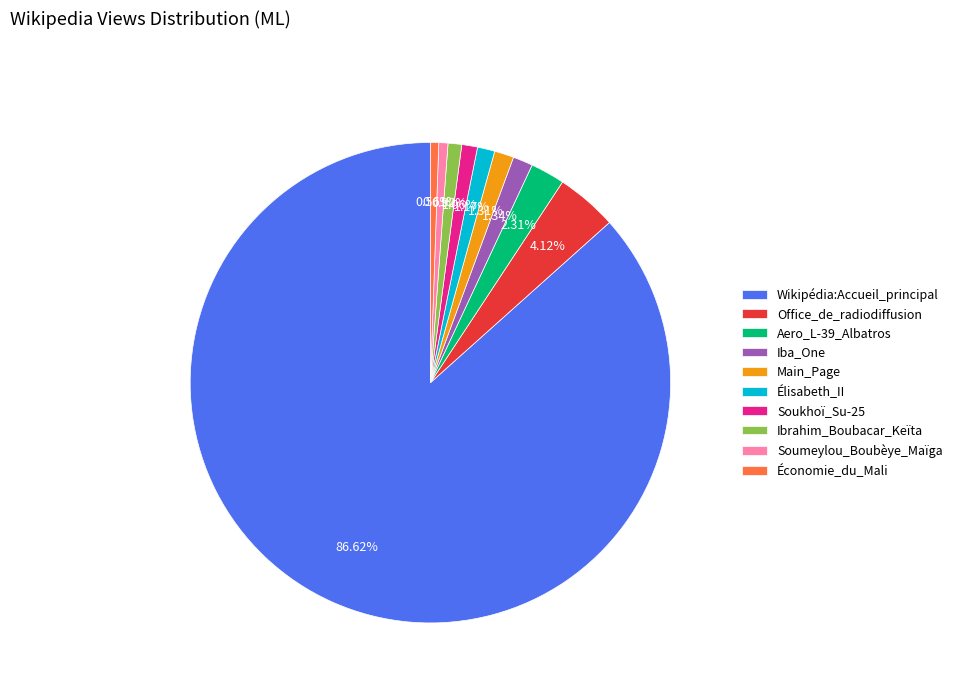

True or false: Iba_One accounts for 14% of the total.

False